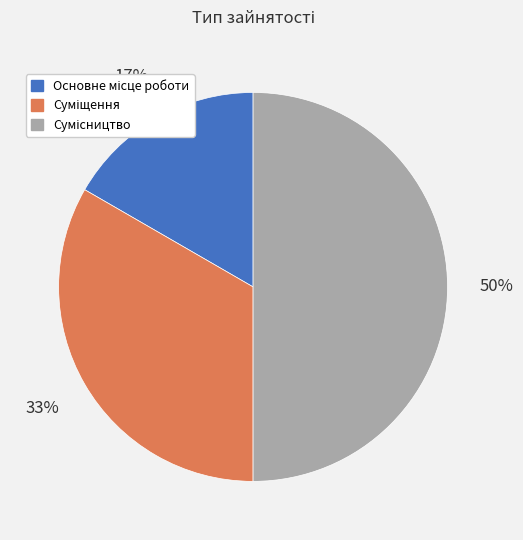

How many segments does this pie chart have?

3